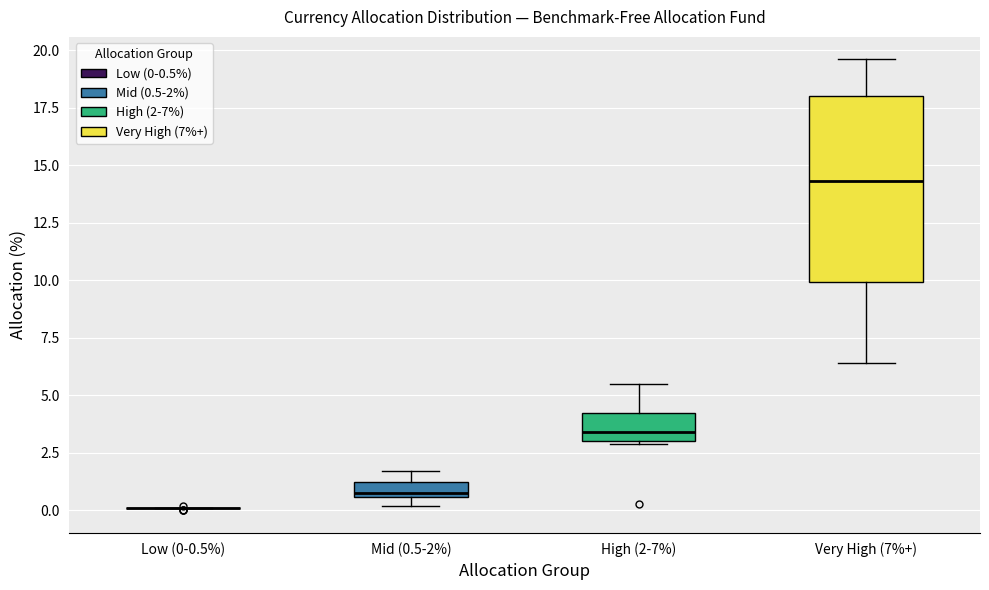

Where does the median line of the box for Very High (7%+) sit on the y-axis? The values are not printed on the chart, so give them approximately, as read against the axis.

14.5